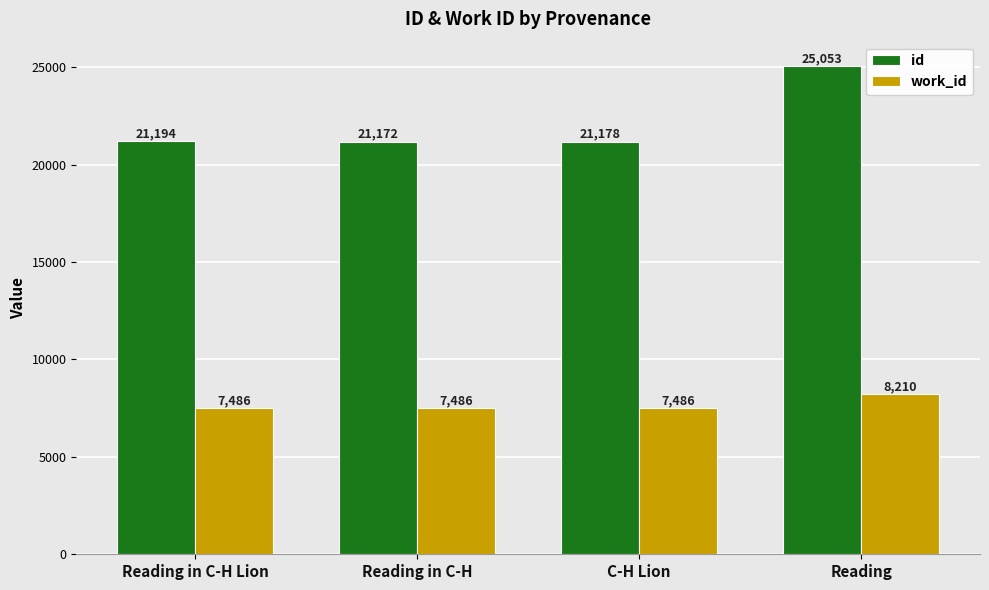

Read the id value at Reading in C-H.

21172.0